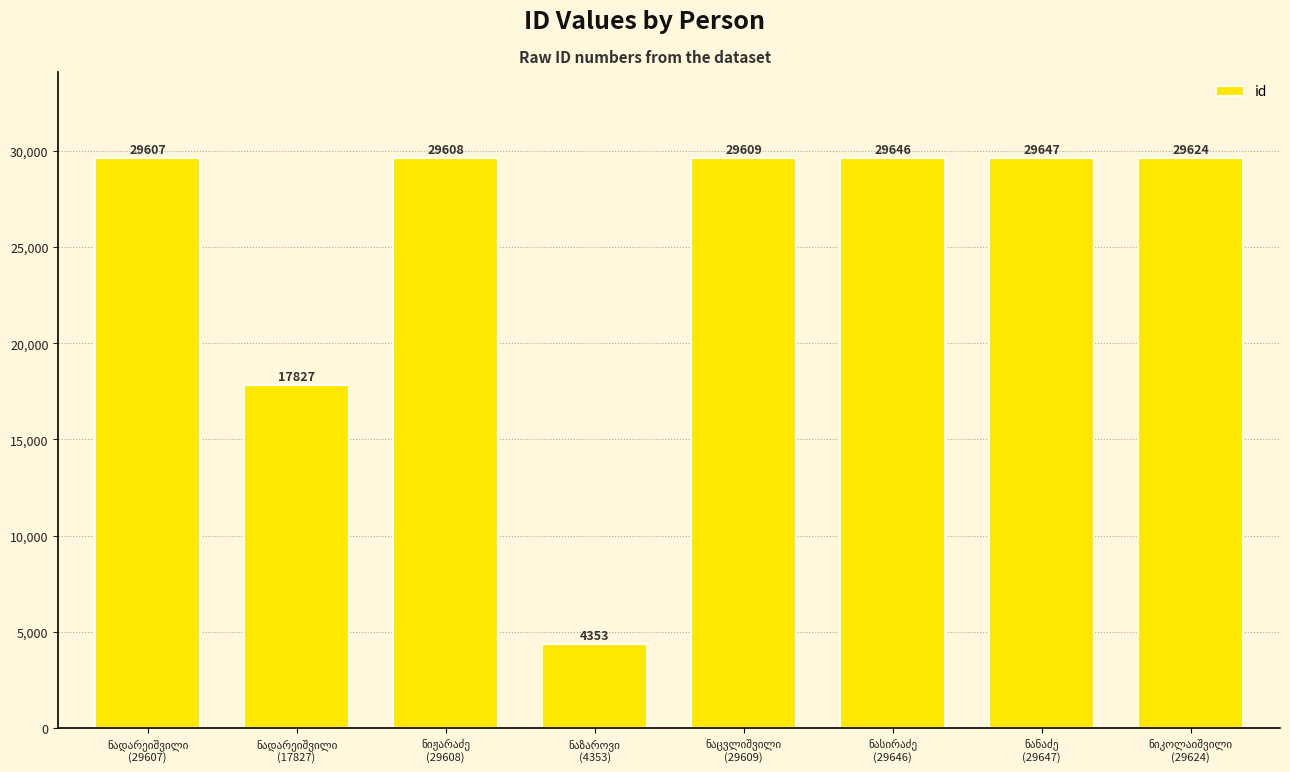

What is the difference between the maximum and minimum values?

25294